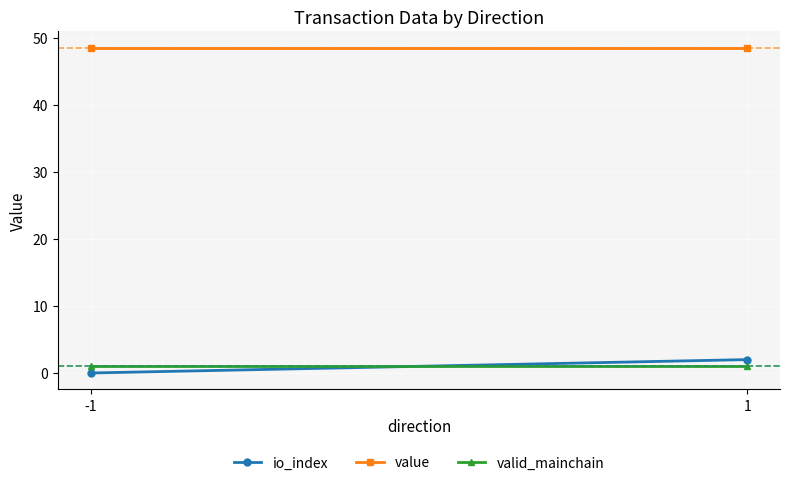

At which category is the sum across all series the highest?

1